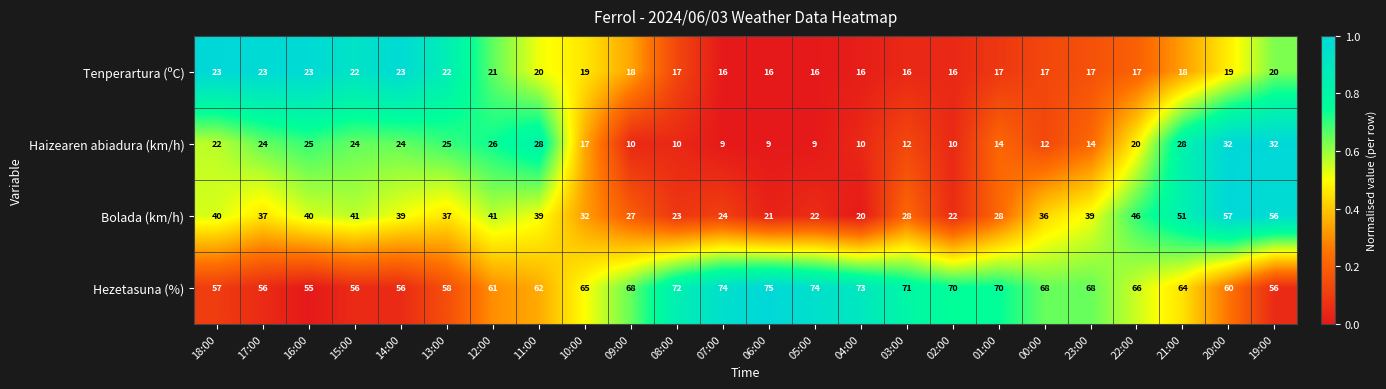

Which series has the largest total across all categories?

Hezetasuna (%)